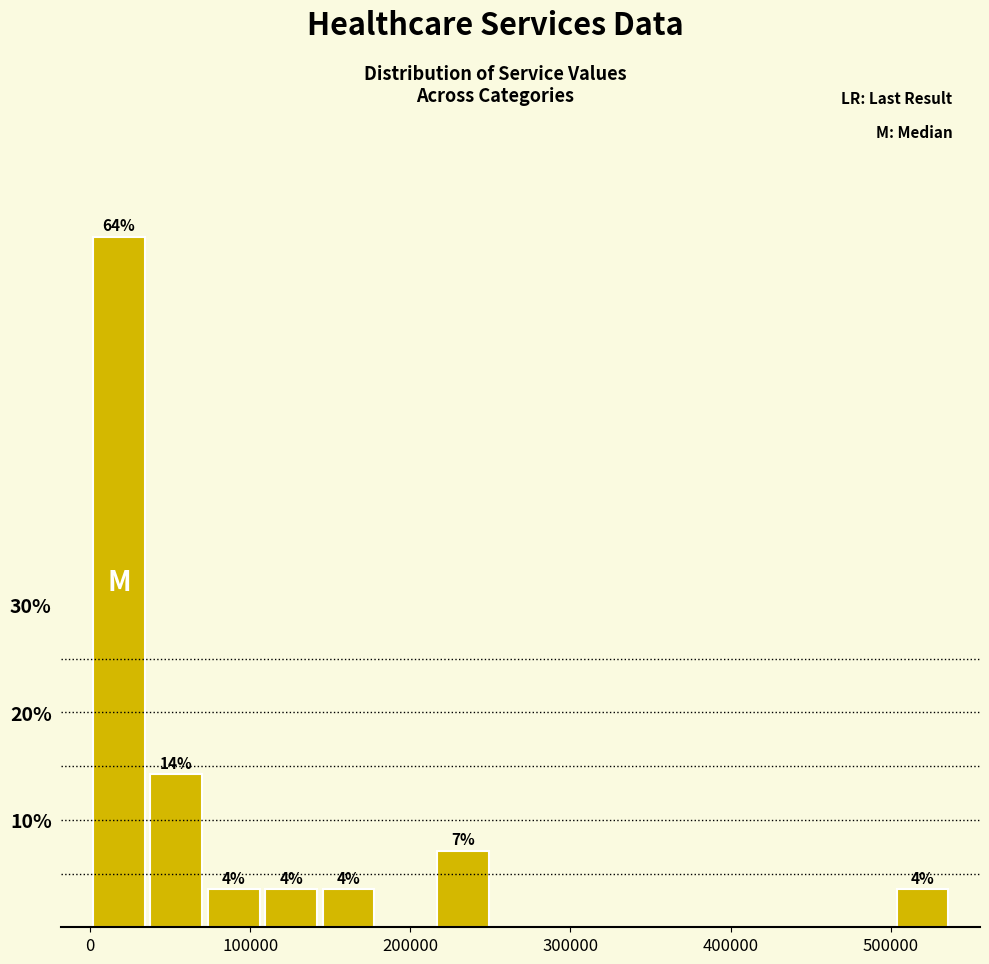

Around what value on the x-axis is the tallest bar? Give the approximate position of its centre, as read against the axis.

20000